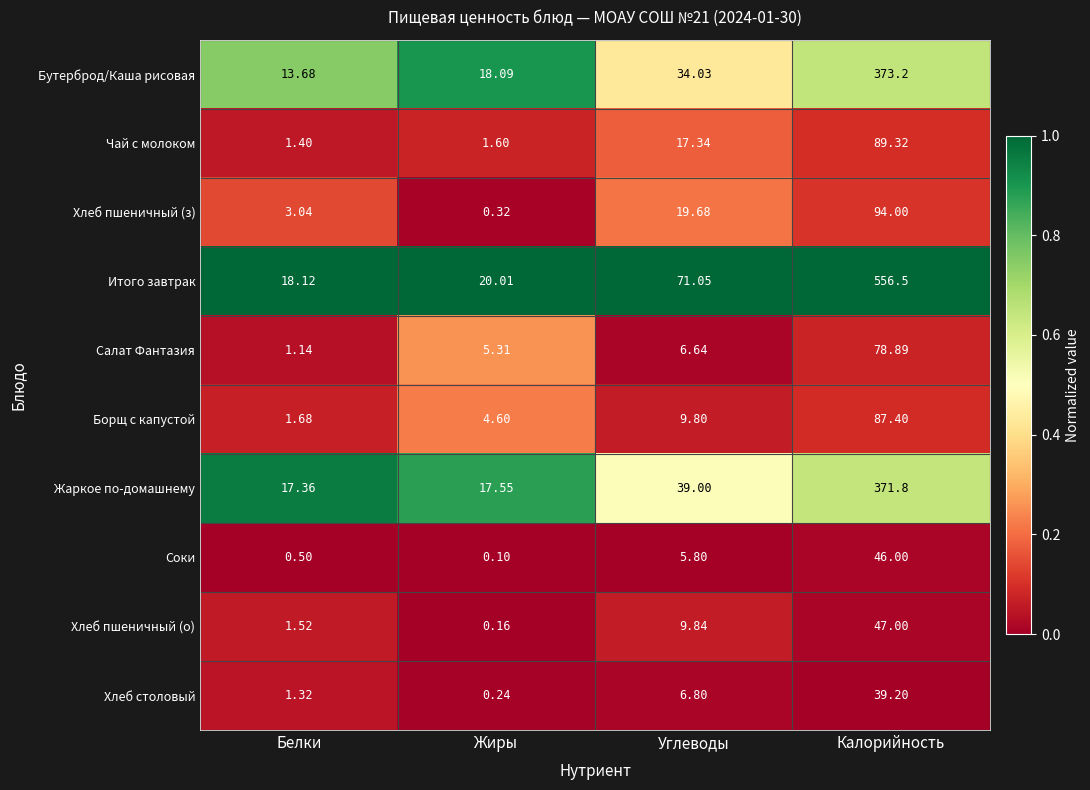

What is the maximum value shown in the chart?

556.5